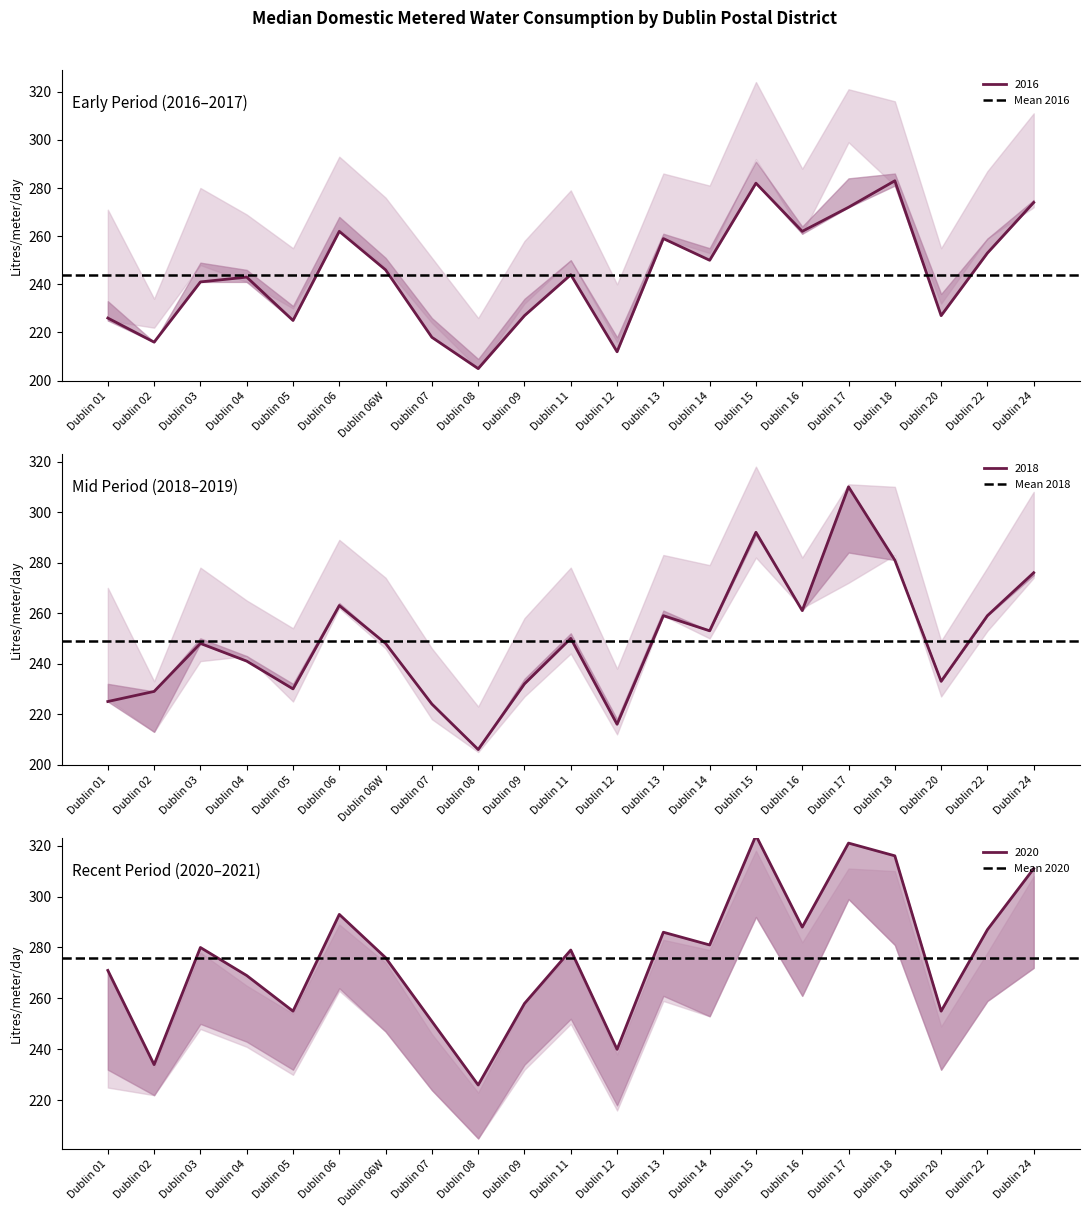

What is the value of the Mean 2016 point at the 2nd from the left?

244